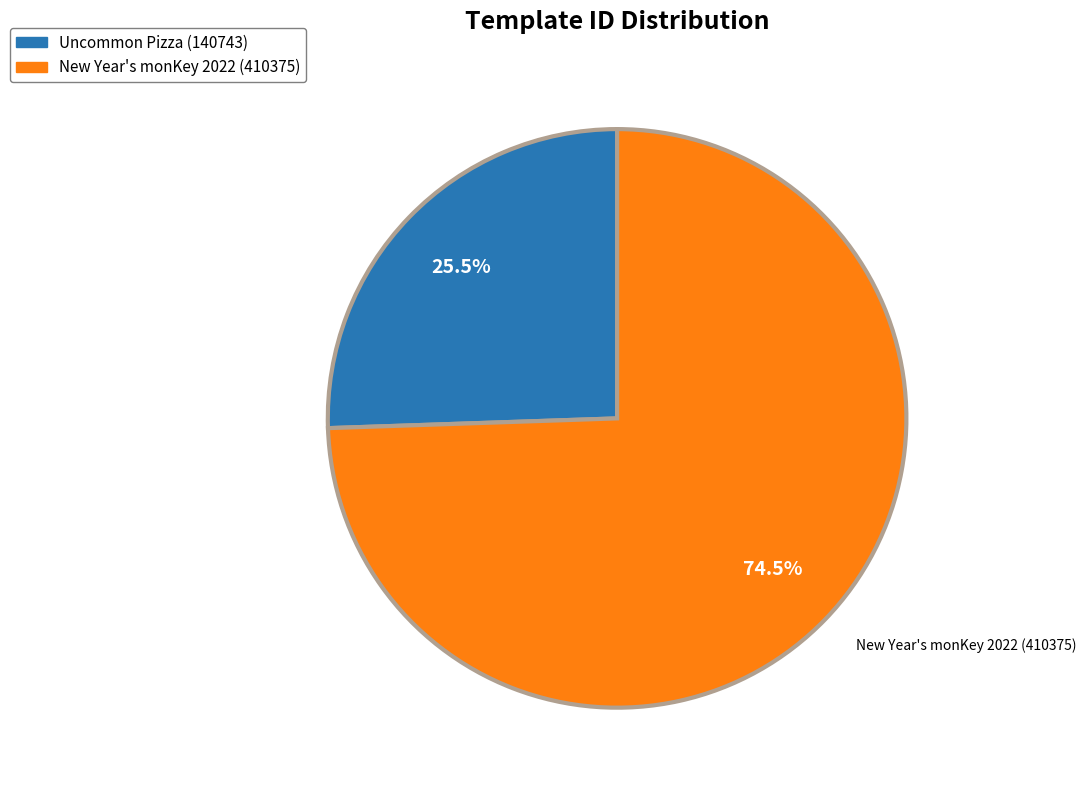

What is the smallest slice in the pie chart?

Uncommon Pizza (140743)